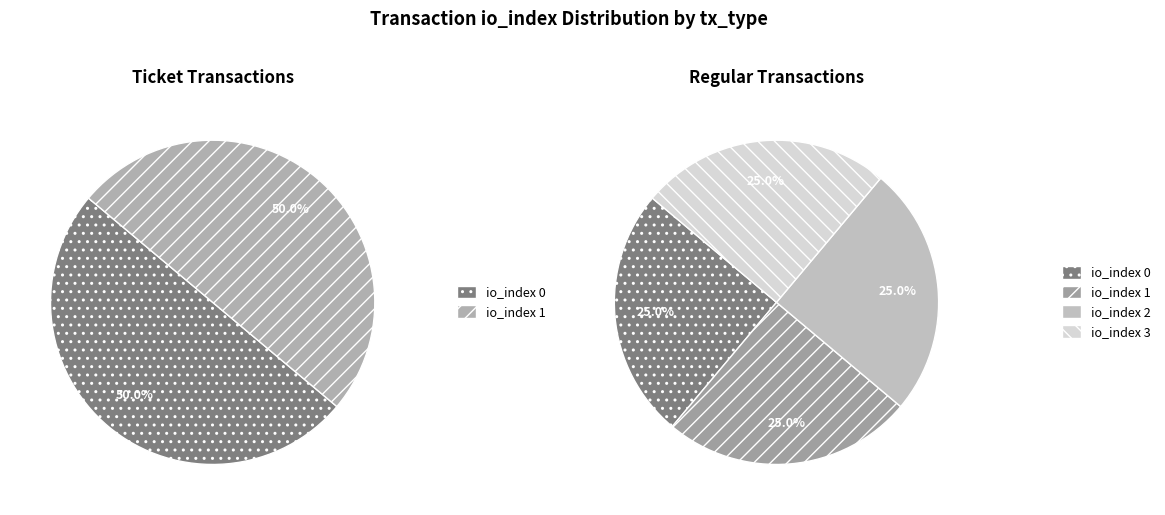

Is it true that 1 is 50% of the pie?

True